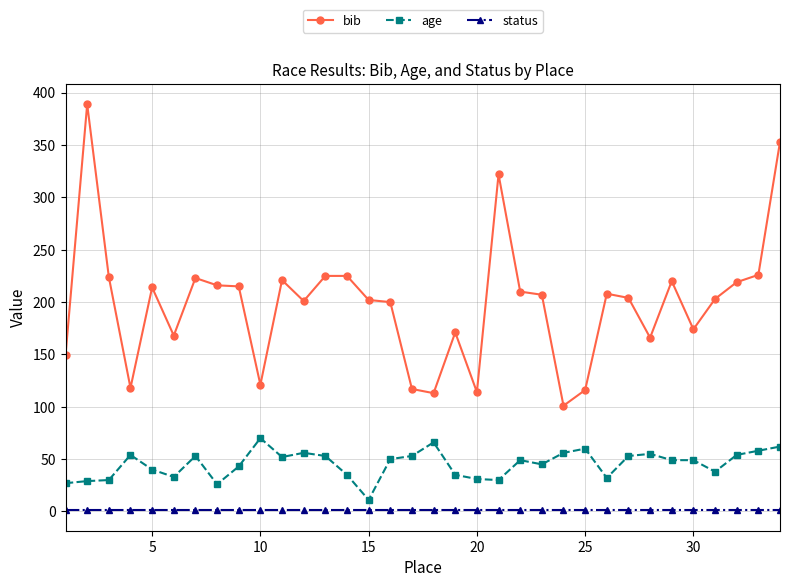

Which series has the largest range (max minus min)?

bib